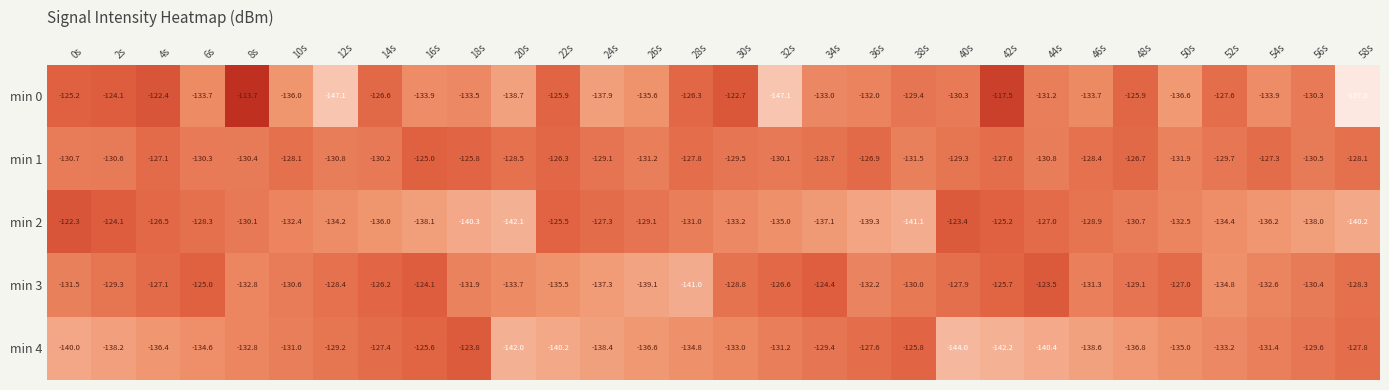

The min 3 series shows -64.5 at 30s. True or false?

False